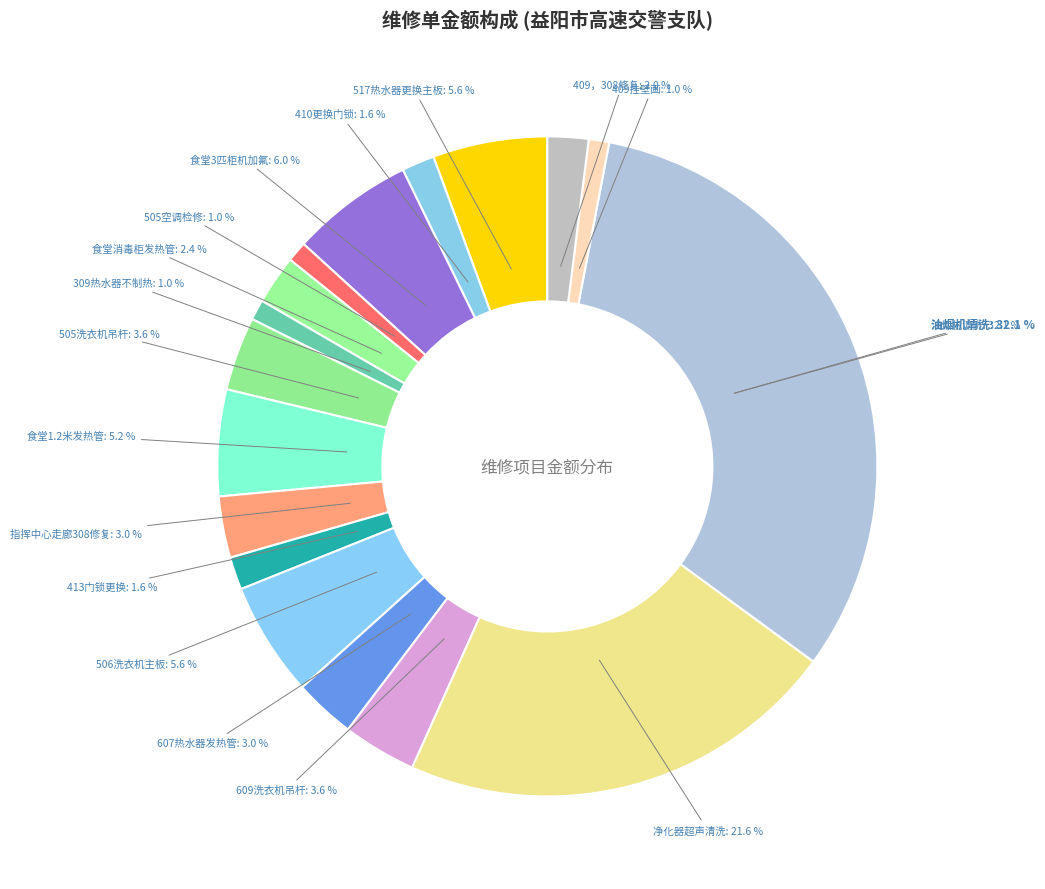

True or false: 食堂消毒柜发热管 accounts for 2% of the total.

True